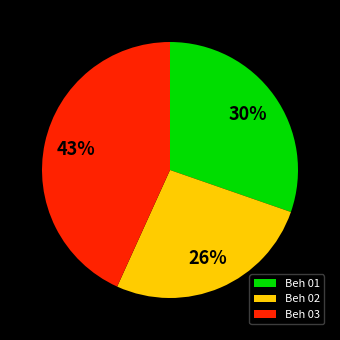

What percentage is the Beh 03 slice, to the nearest percent?

43%